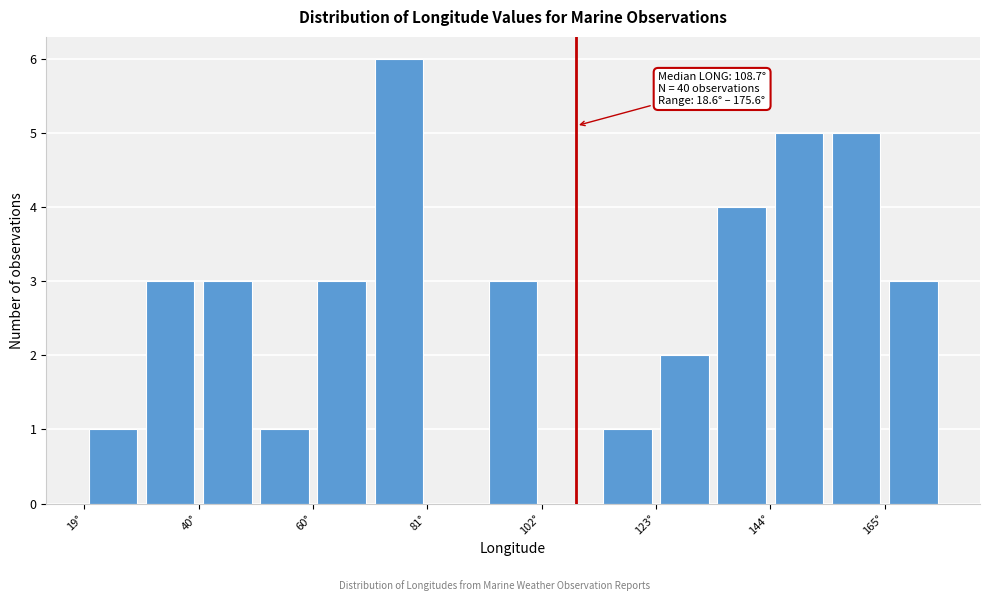

Read against the x-axis, roughly where is the centre of the tallest bar?

75